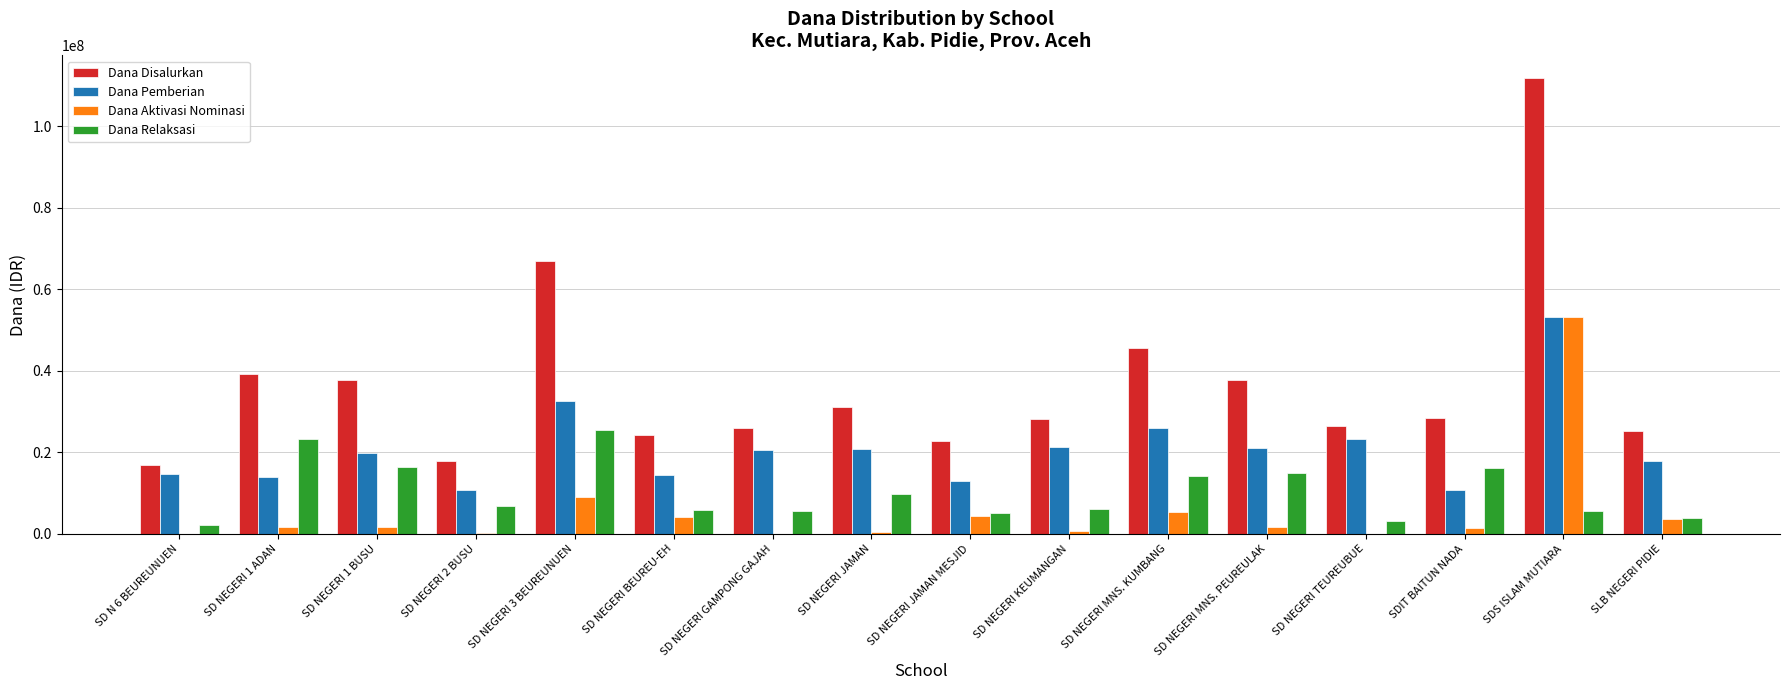

The Dana Disalurkan series shows 35645949 at SD NEGERI GAMPONG GAJAH. True or false?

False